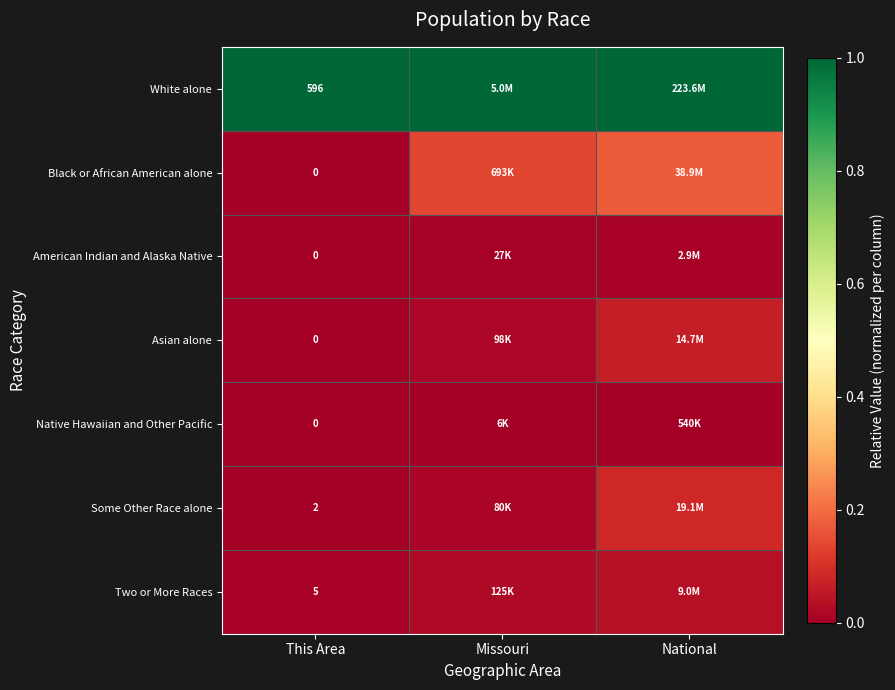

Is it true that Black or African American alone equals 0.1 at Missouri?

True